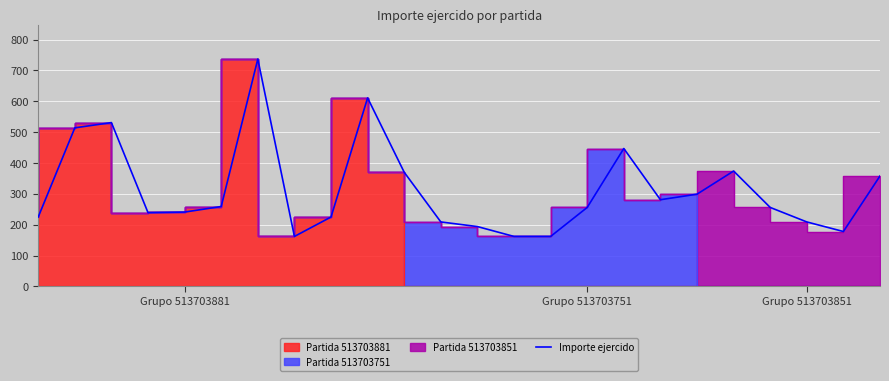

What value does the data have at 23?

358.0